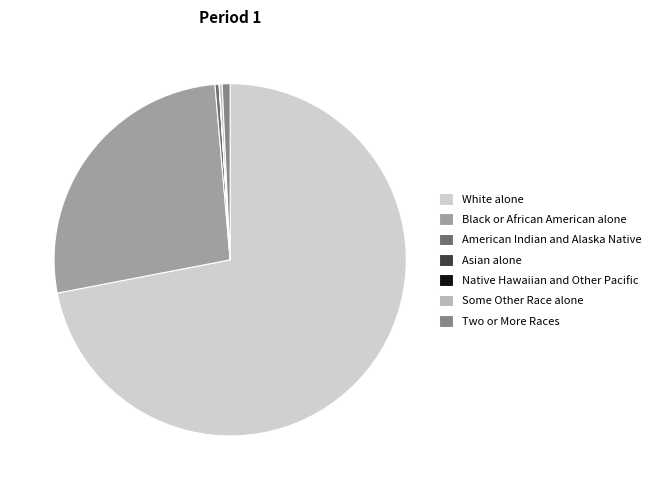

Is the sum of Two or More Races and White alone greater than half?

Yes